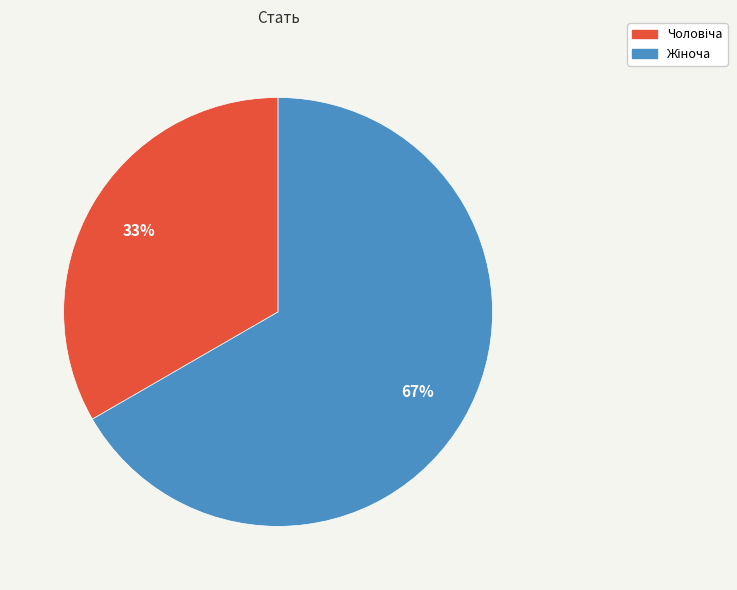

Does any single category account for the majority?

Yes